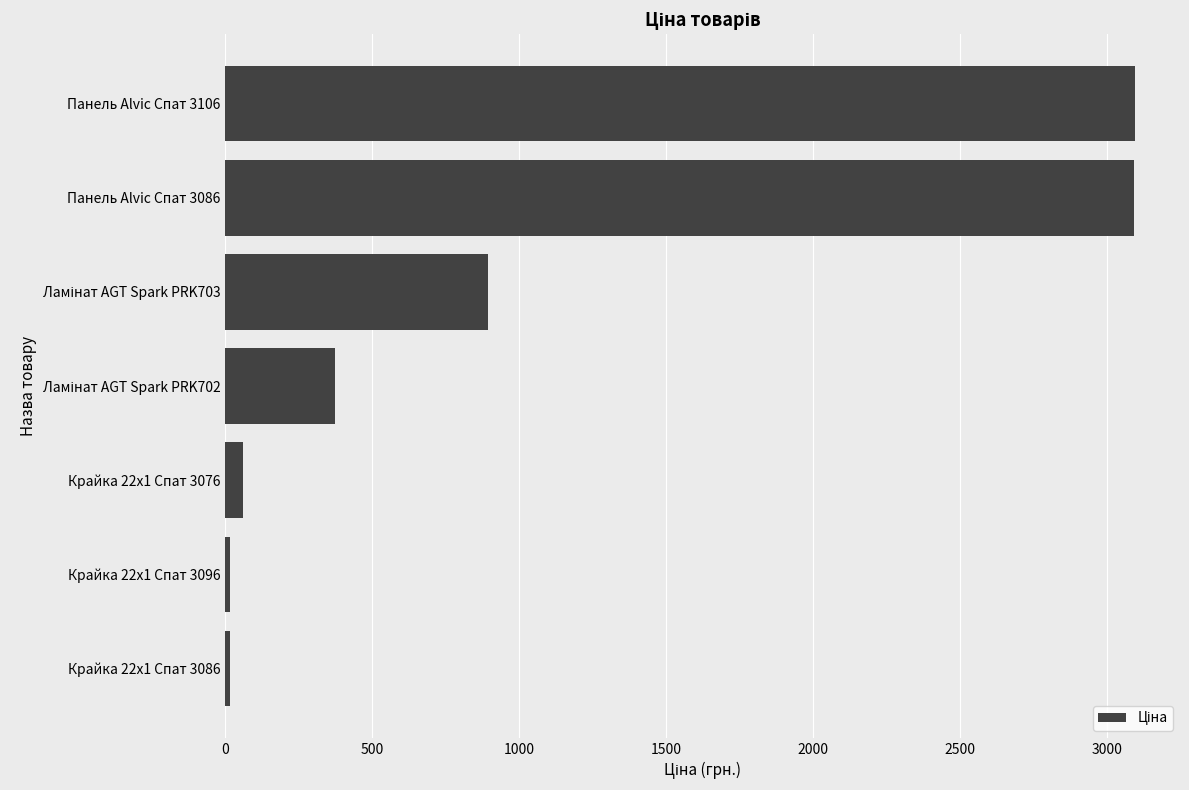

What is the maximum value shown in the chart?

3094.7